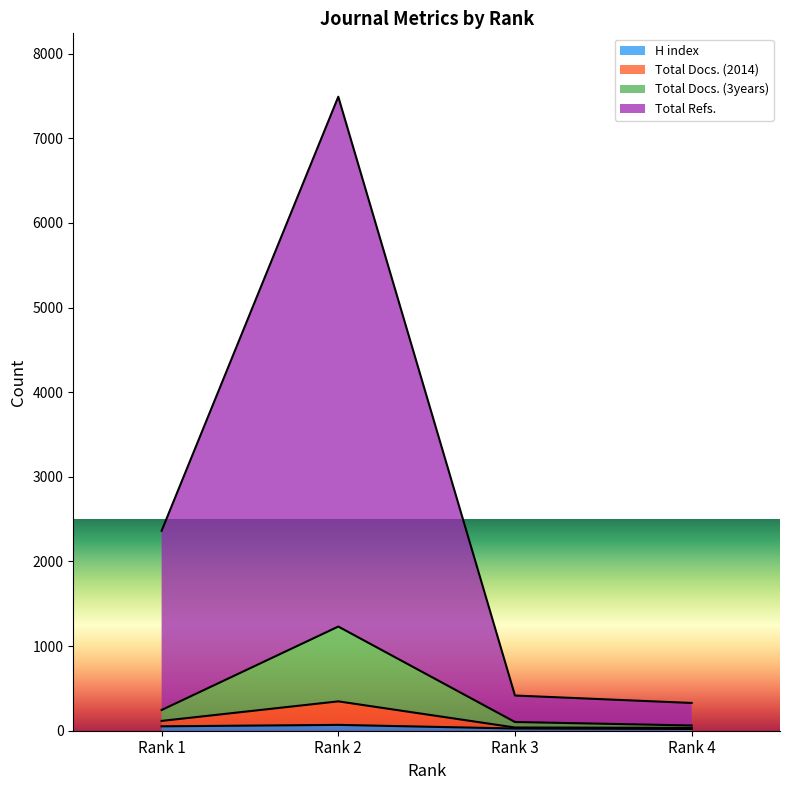

The Total Docs. (2014) series shows 62 at Rank 4. True or false?

True